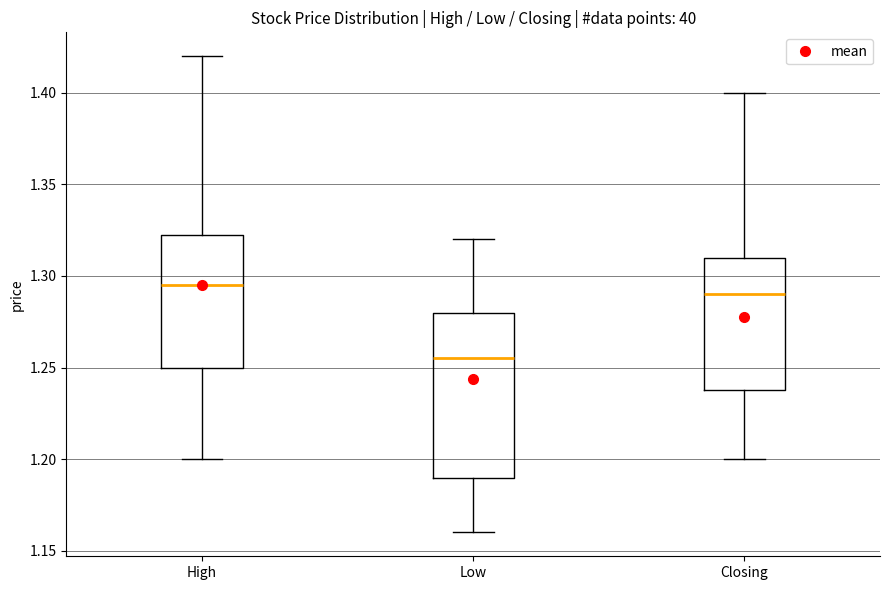

Which box is the tallest, from its lower edge to its upper edge?

Low